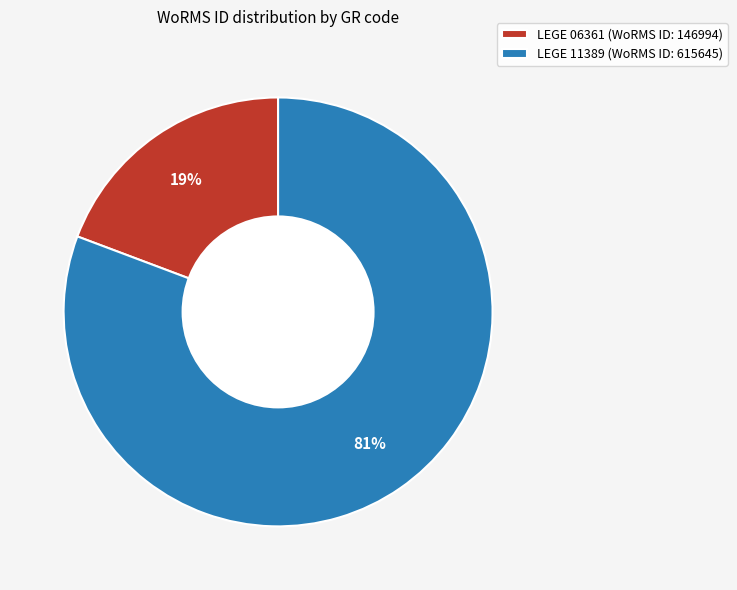

The LEGE 11389 slice represents 81% of the pie. True or false?

True